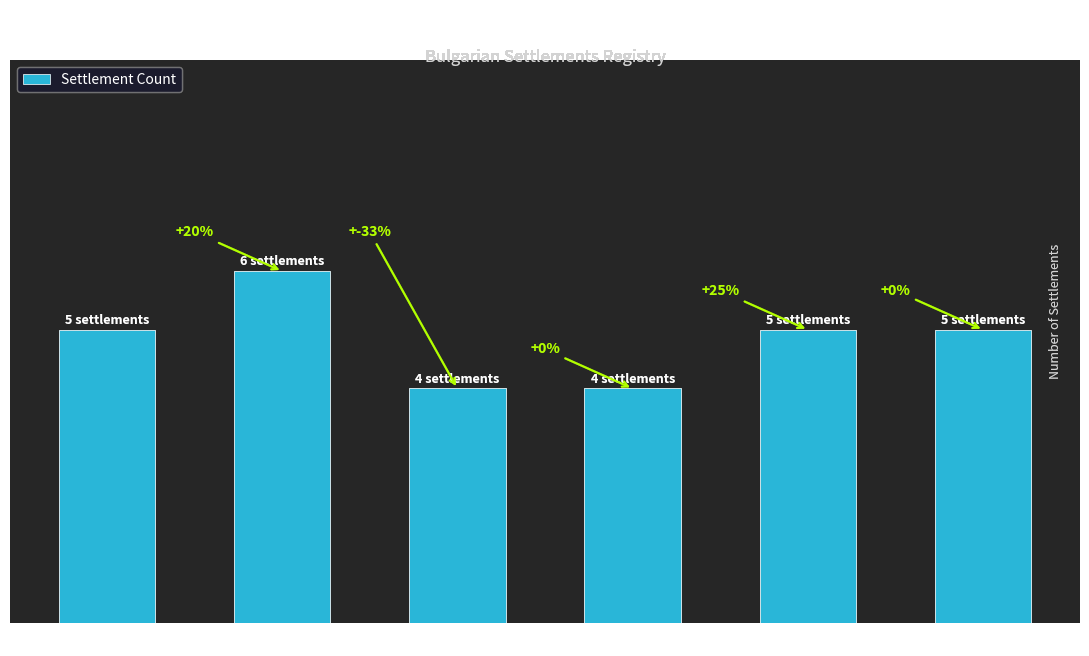

Reading left to right, extract all data points from this chart.

BG41=5	BG42=6	BG31=4	BG32=4	BG33=5	BG34=5